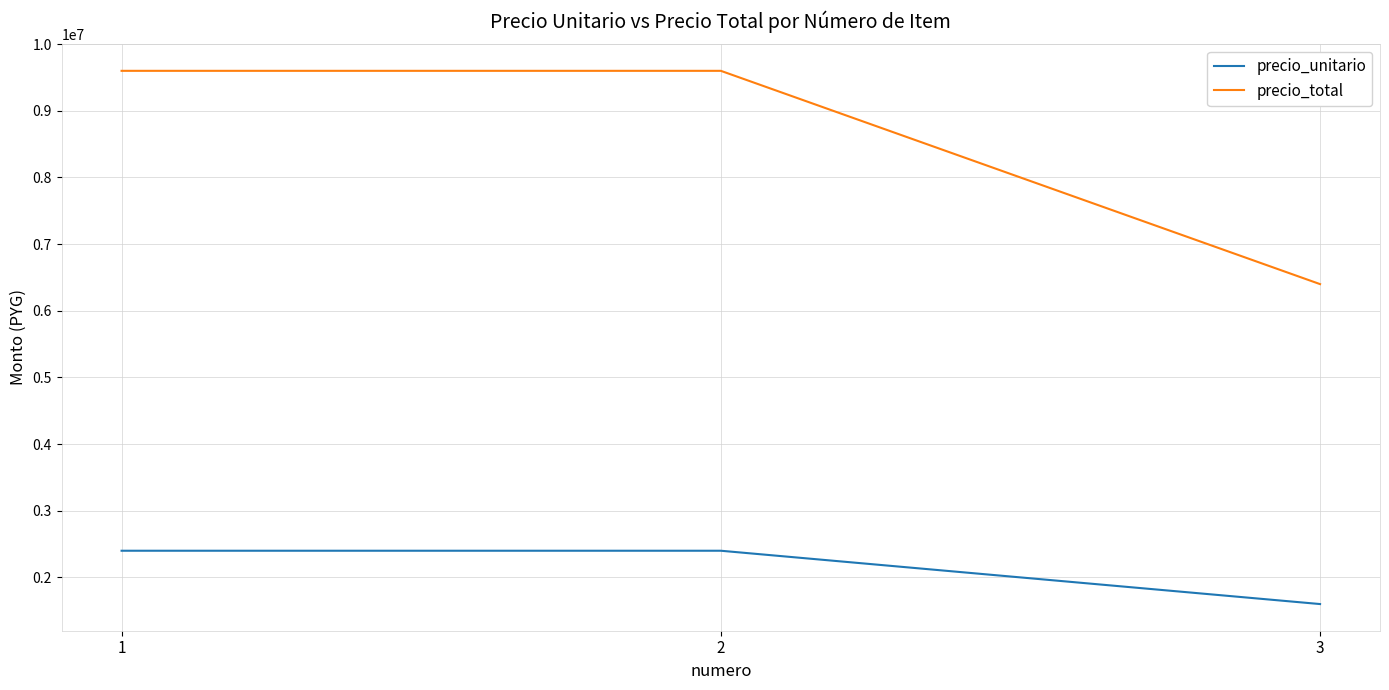

Which label corresponds to the smallest value in the chart?

3